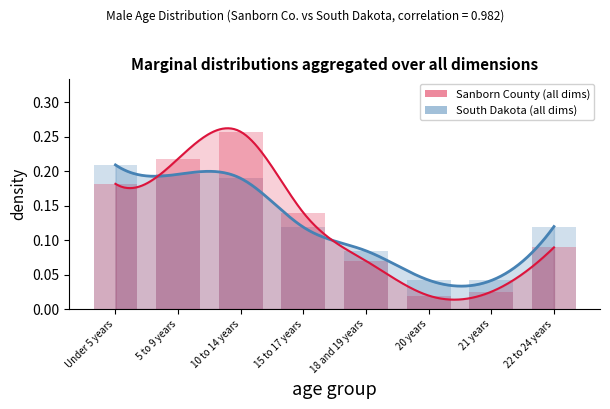

How many bars are there in each group?

2